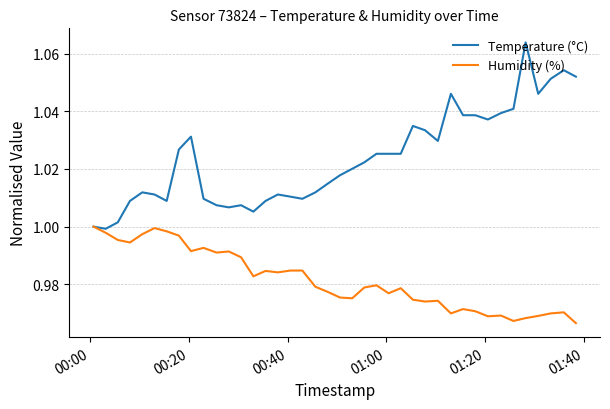

Which series has the largest range (max minus min)?

Temperature (°C)